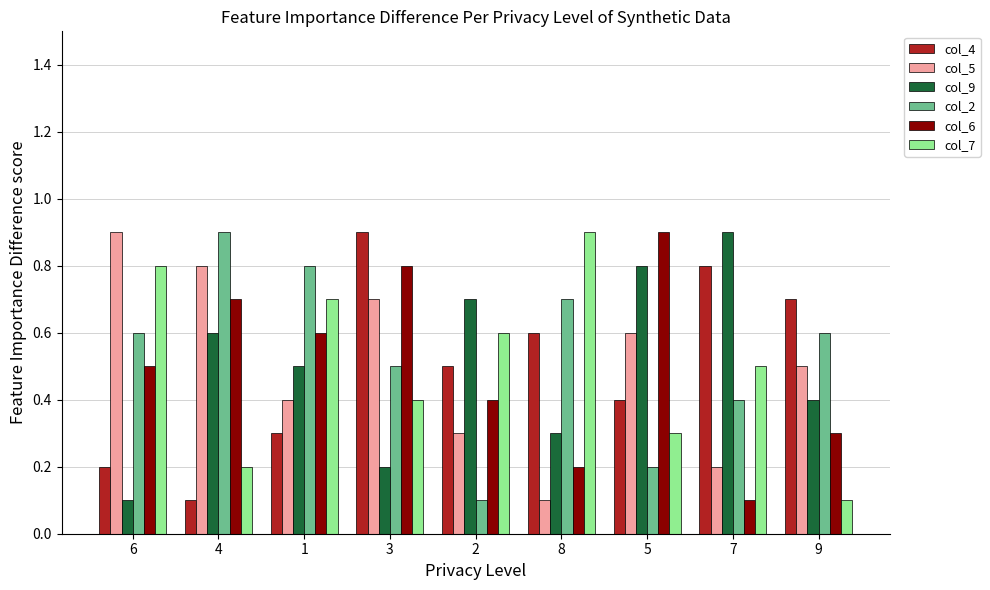

What is the greatest value displayed?

0.9